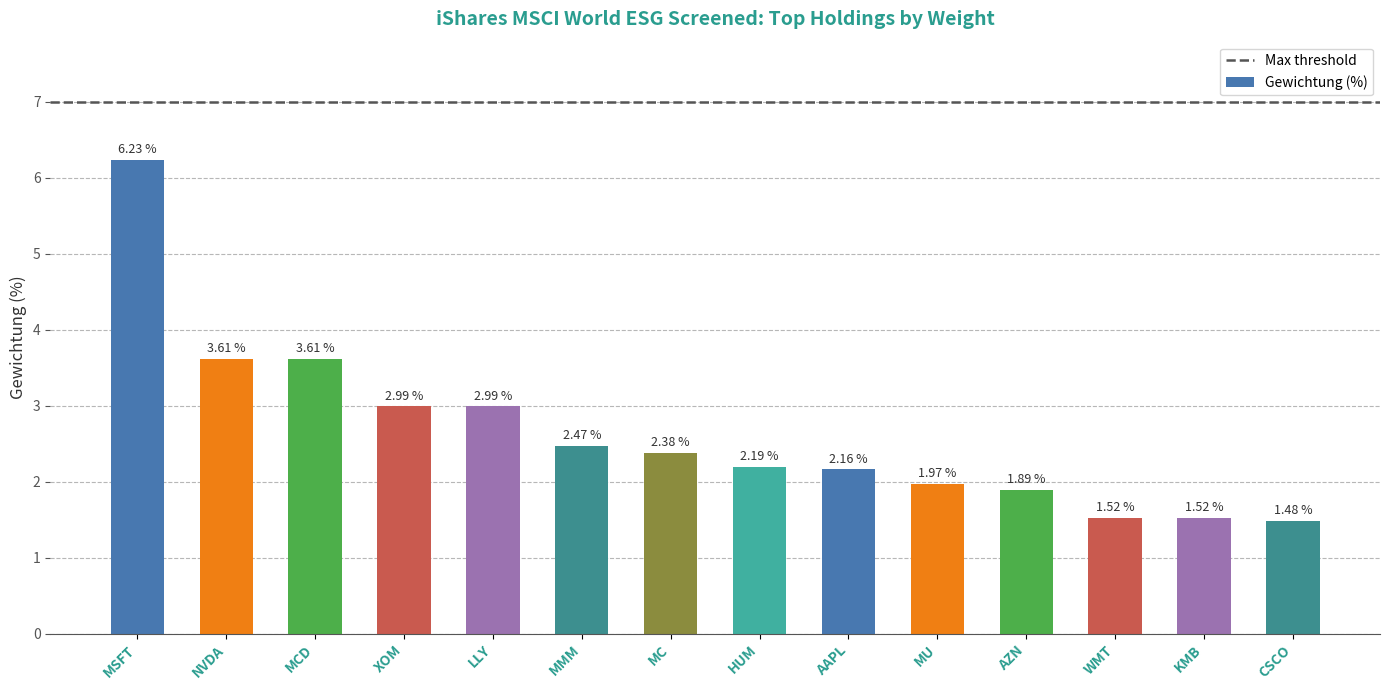

What is the value of the 4th bar from the left?

3.0